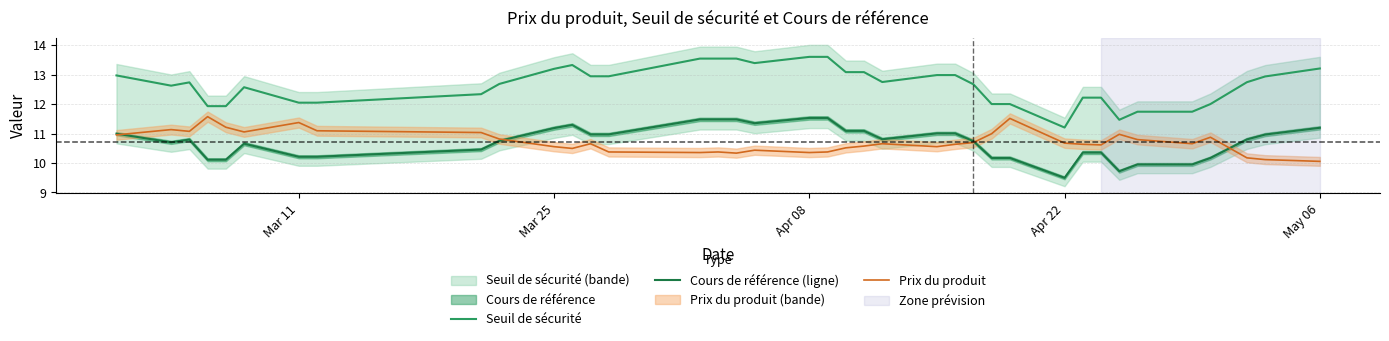

What is the value of the Cours de référence (ligne) point at the 12th from the left?

11.3